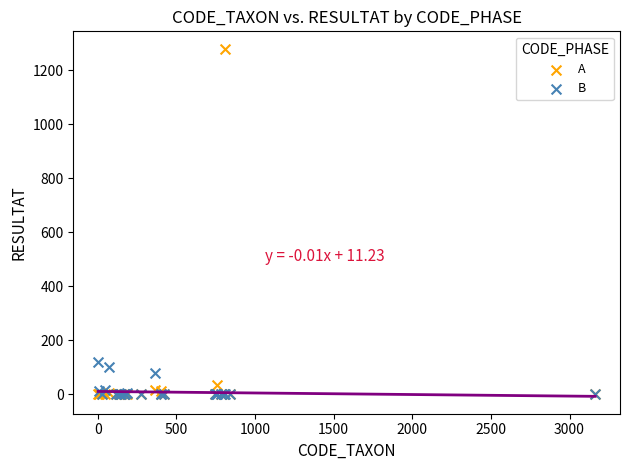

Across all series, what Y value is closest to 640?

120